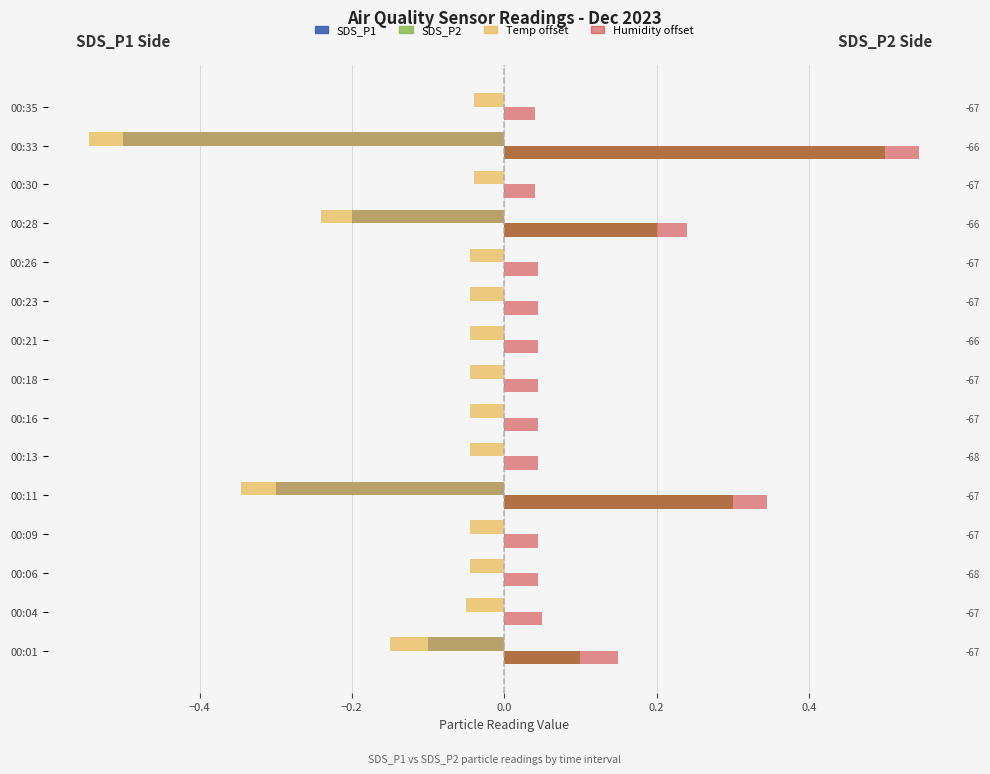

How many groups of bars are there?

15